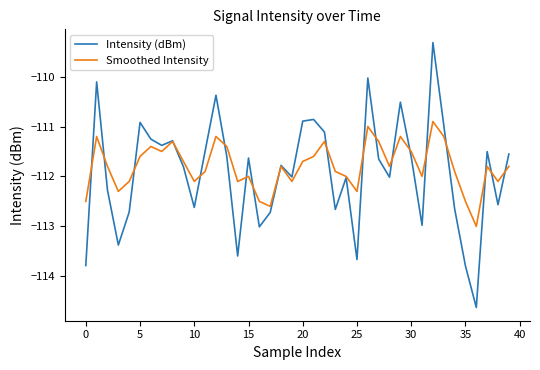

Which series has the widest spread of values?

Intensity (dBm)